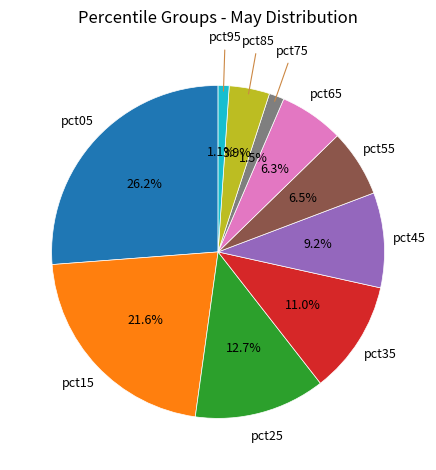

Is there any slice that represents more than half of the pie?

No